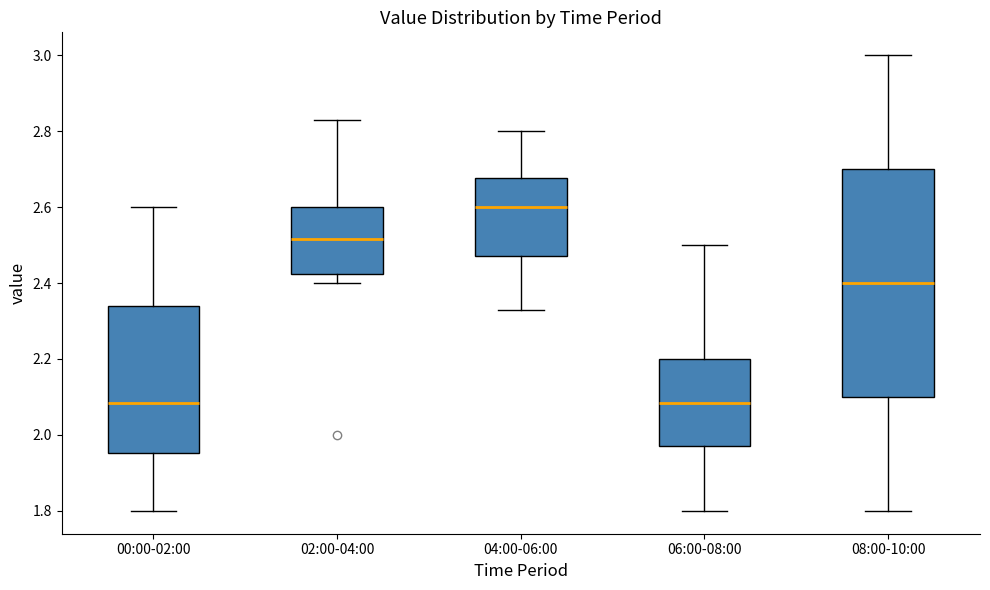

Which box's median line is the highest?

04:00-06:00